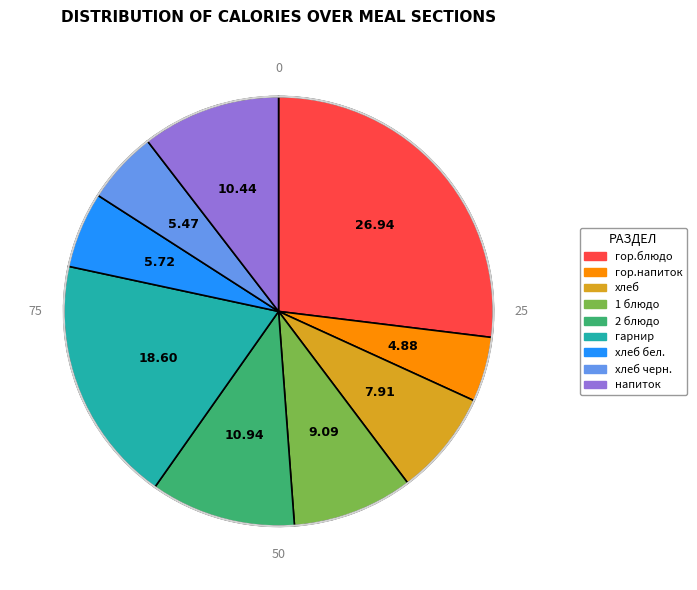

Count the number of slices in the pie.

9